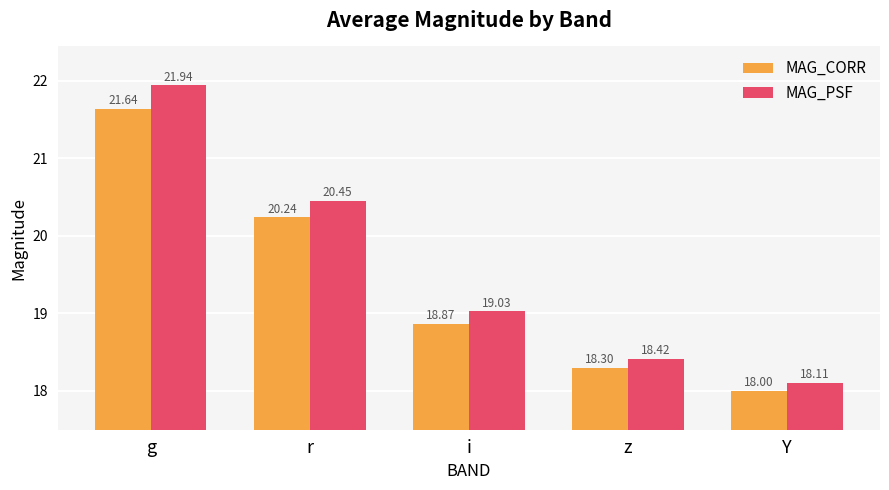

The value of MAG_PSF at i is 19.0. True or false?

True